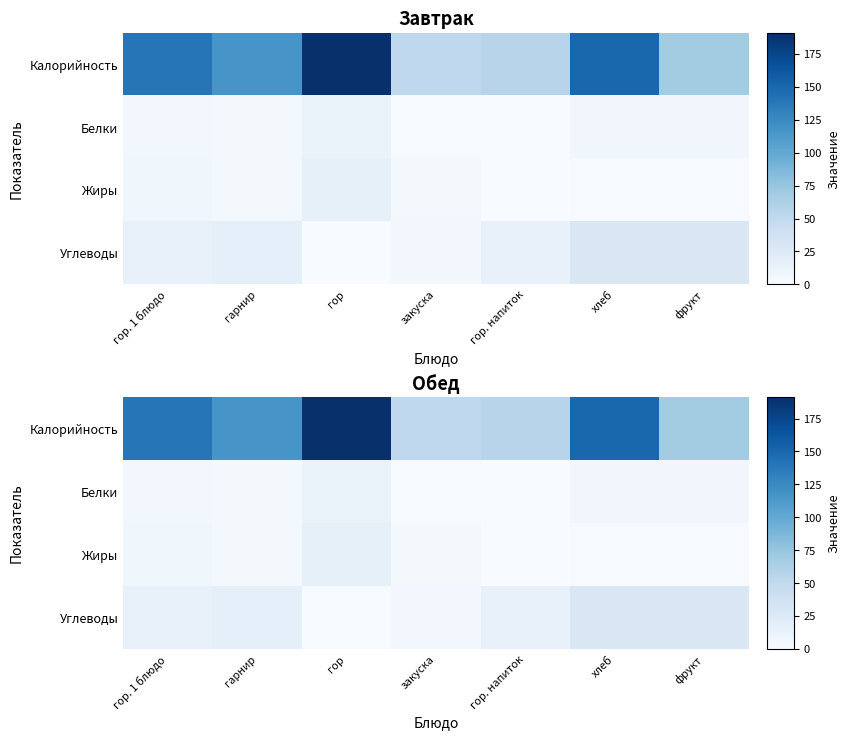

True or false: Углеводы has a value of 8.0 at гарнир.

False